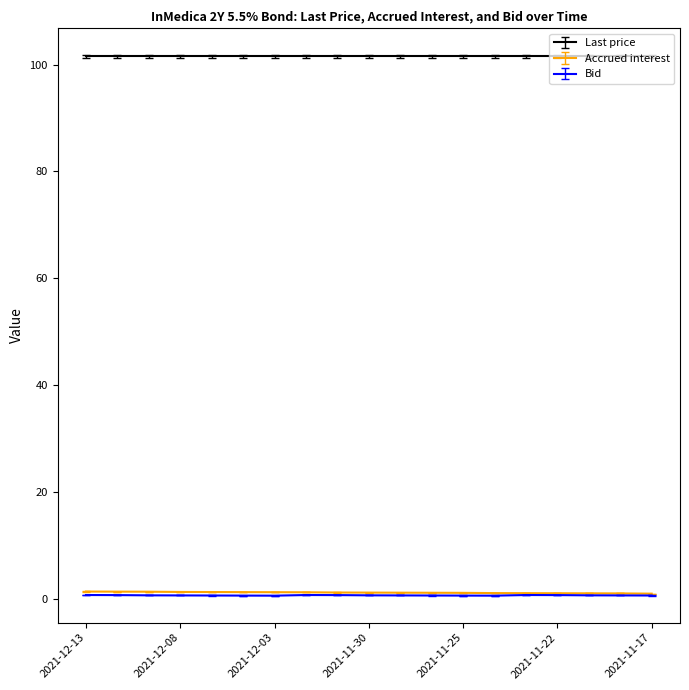

Which series has the largest total across all categories?

Last price